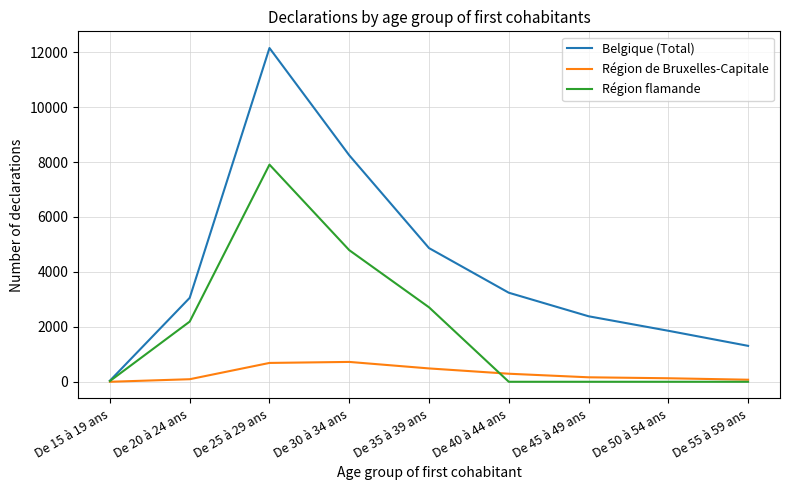

Where is Belgique (Total) nearest to the value 6095?

De 35 à 39 ans